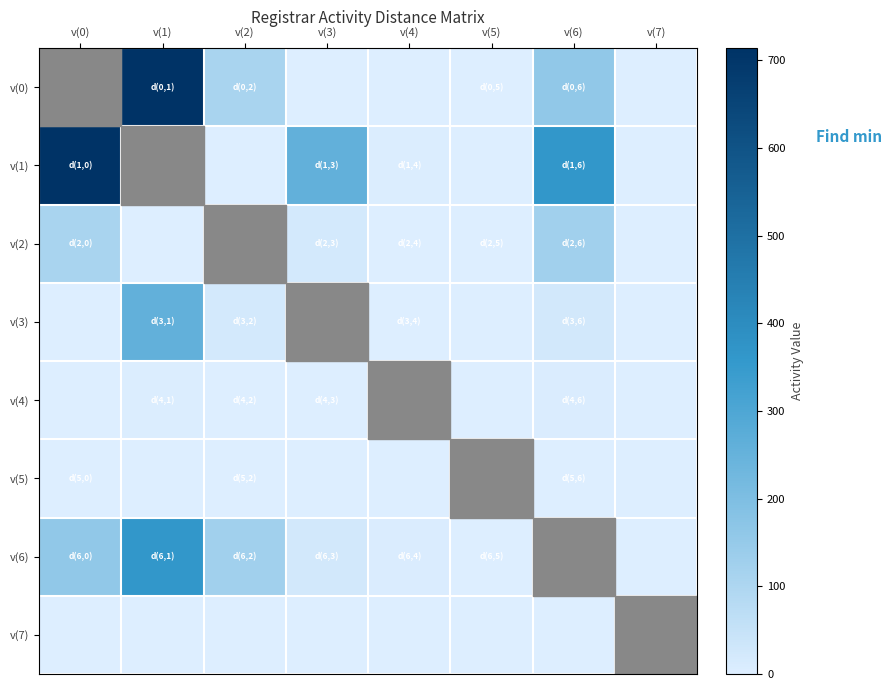

What is the difference between the highest and lowest values at v(1)?

714